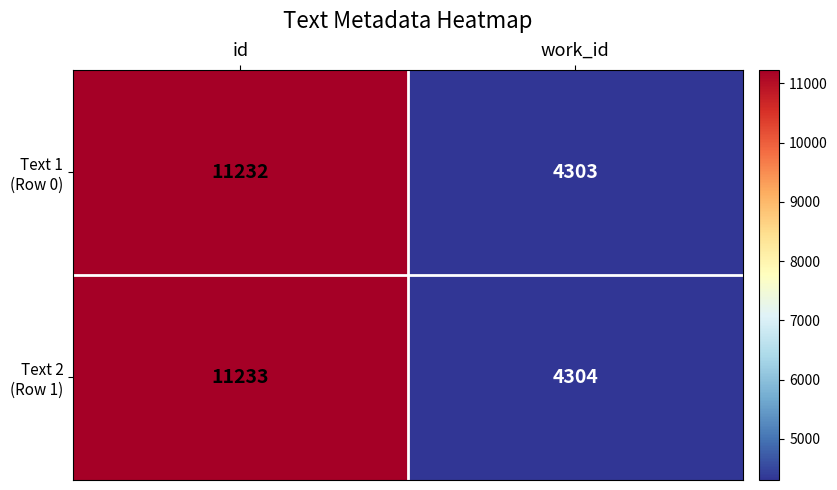

At which category does the chart reach its minimum across all series?

work_id